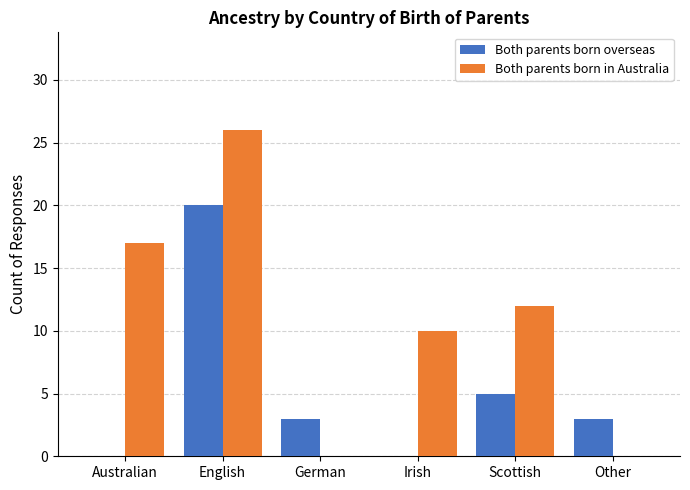

What are all the series names shown in the legend?

Both parents born overseas, Both parents born in Australia